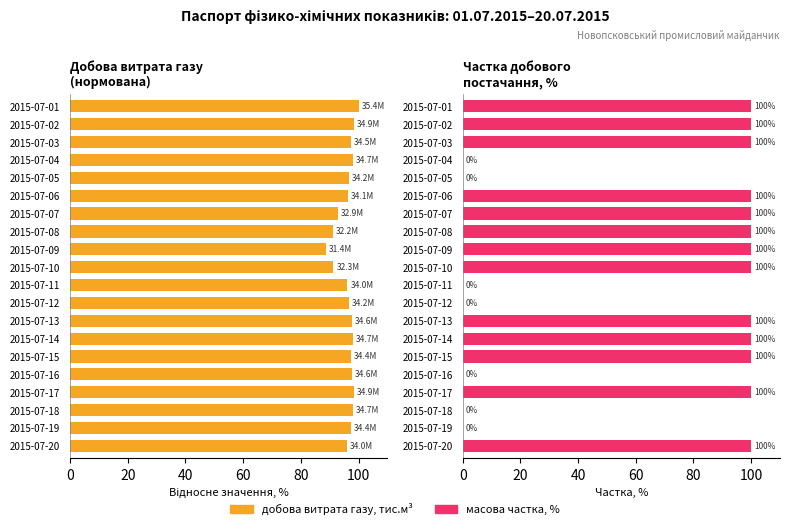

What value does the добова витрата газу, тис.м³ series have at 2015-07-13?

97.7